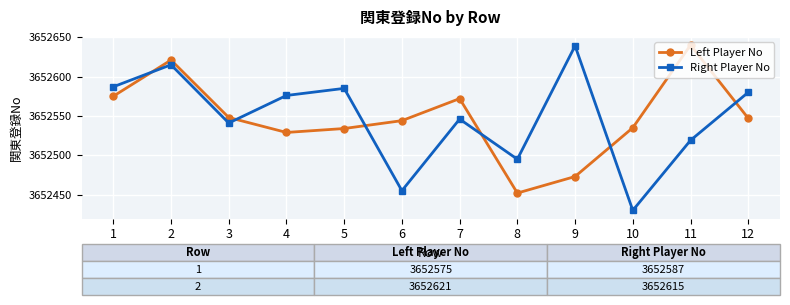

In Left Player No, how many points are lower than both neighbors (excluding endpoints)?

2